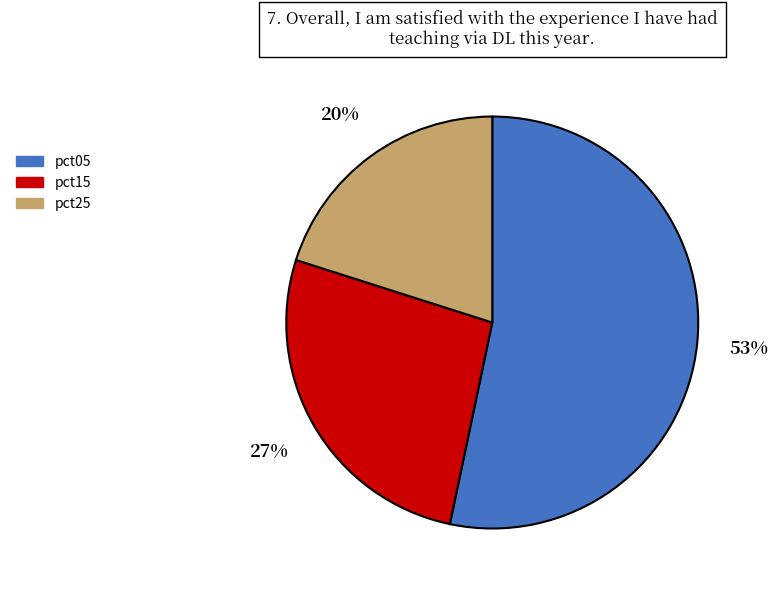

What is the ratio of the value at pct05 to the value at pct15?

2.0